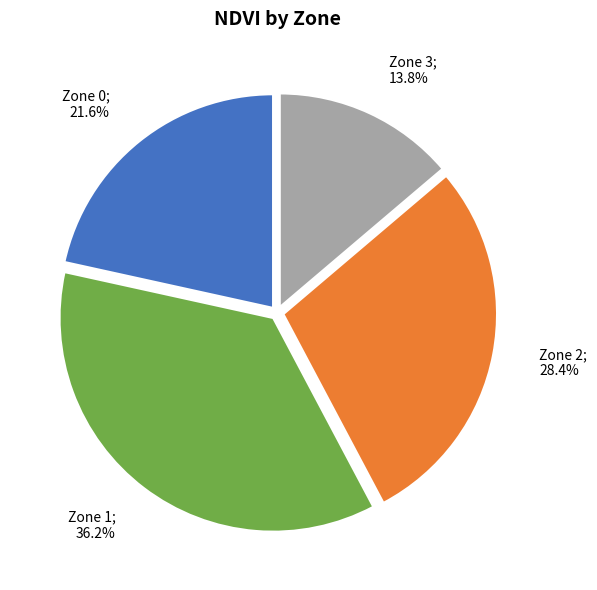

Is there any slice that represents more than half of the pie?

No